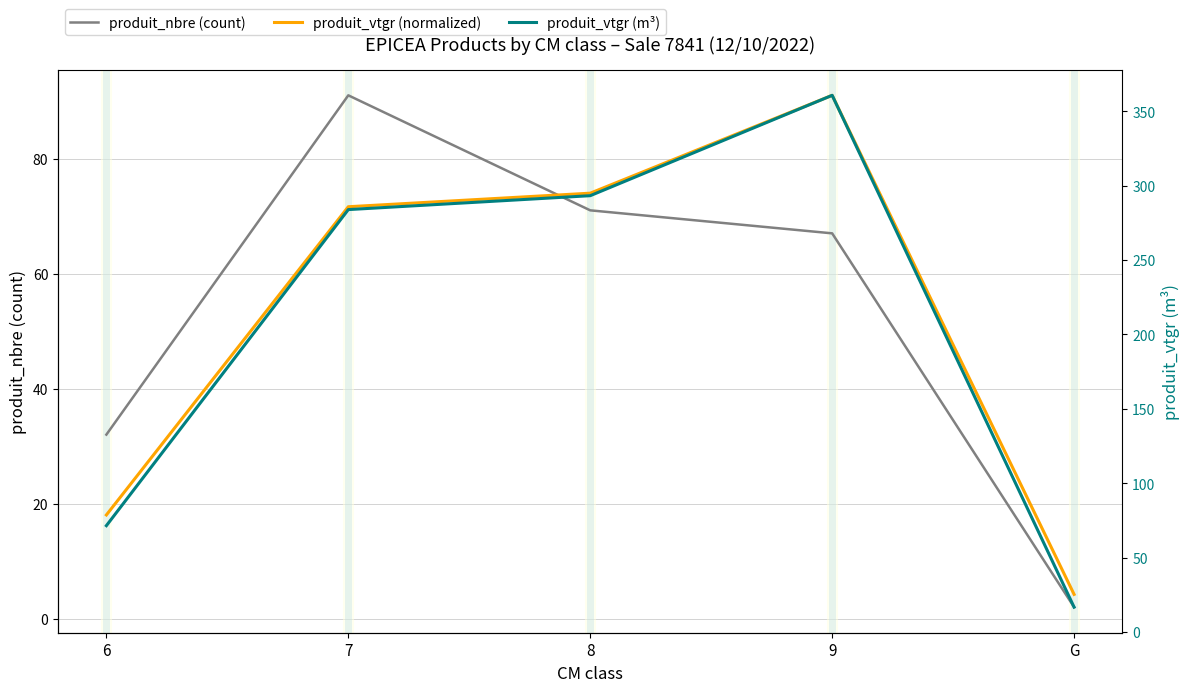

What is the average value of the produit_nbre (count) series?

52.6